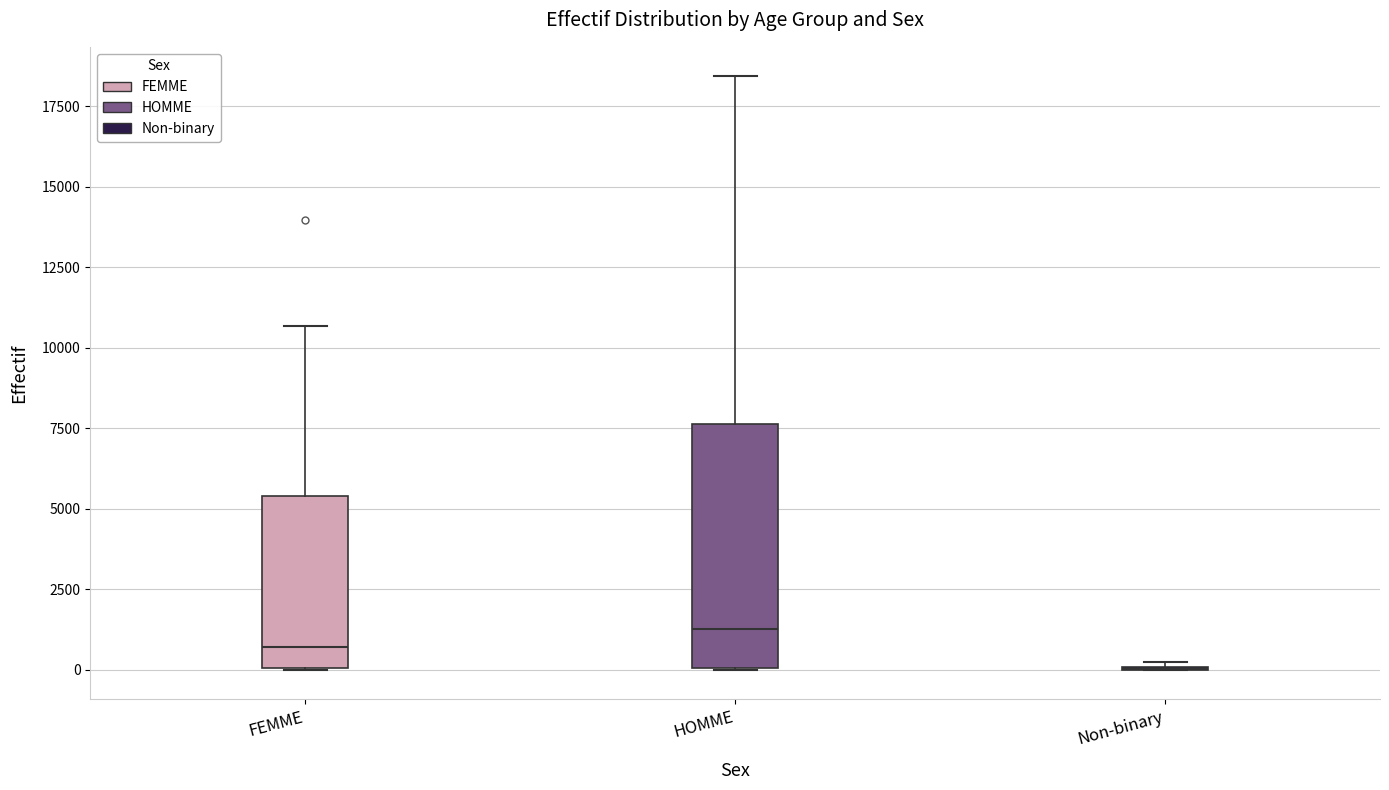

Reading left to right, transcribe this box plot: for each box, give where its median line is, the range the box spans, and where its two whiskers end, as read against the y-axis. The values are not printed on the chart, so give them approximately, as read against the axis.

FEMME: median 500, box 0 to 5500, whiskers 0 to 10500
HOMME: median 1500, box 0 to 7500, whiskers 0 to 18500
Non-binary: box collapsed to a line at 0, whiskers 0 to 0